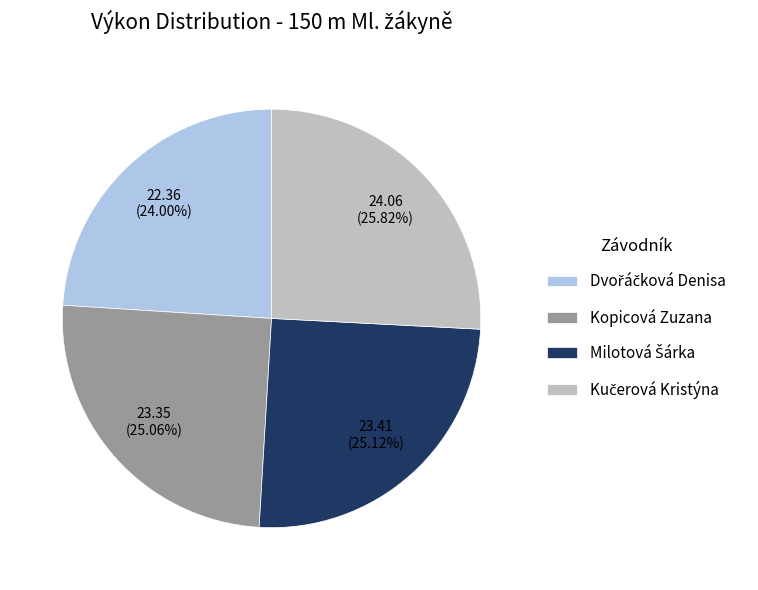

Does Kopicová Zuzana account for over 50% of the chart?

No